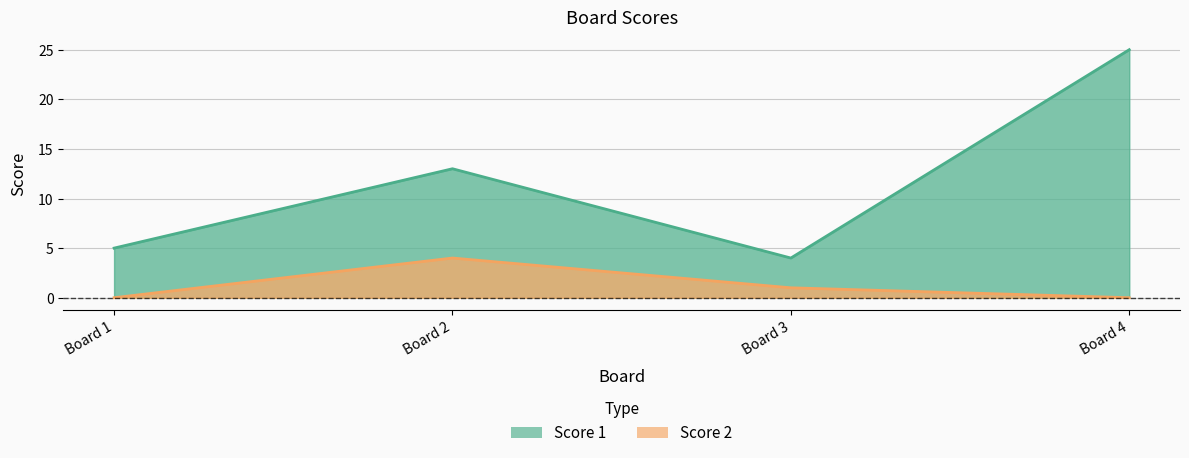

True or false: Score 1 has a value of 7 at Board 2.

False